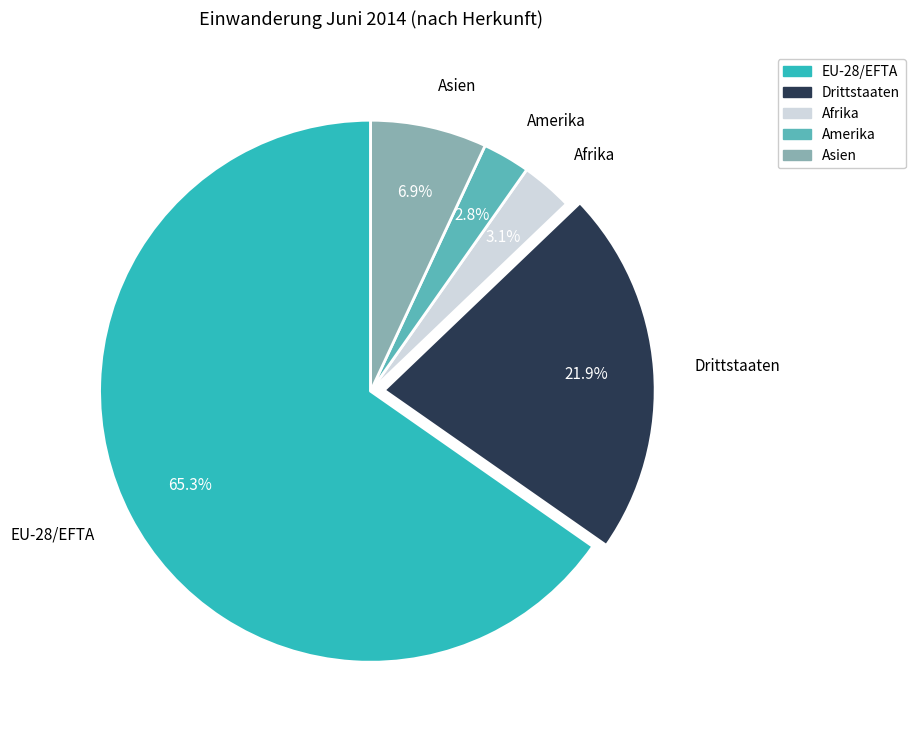

The Afrika slice represents 3% of the pie. True or false?

True